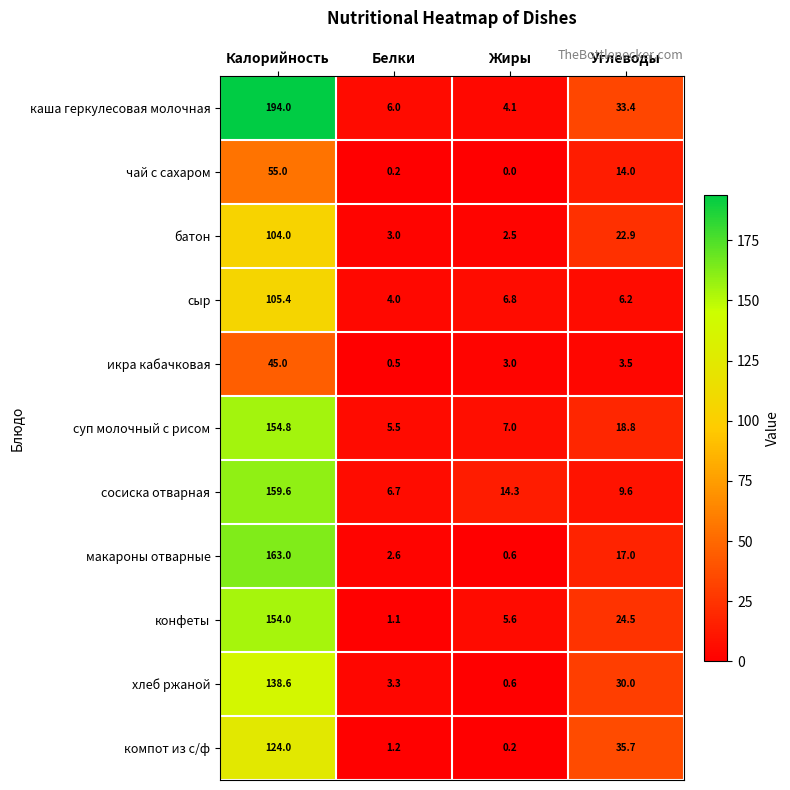

What is the average value of the батон series?

33.1